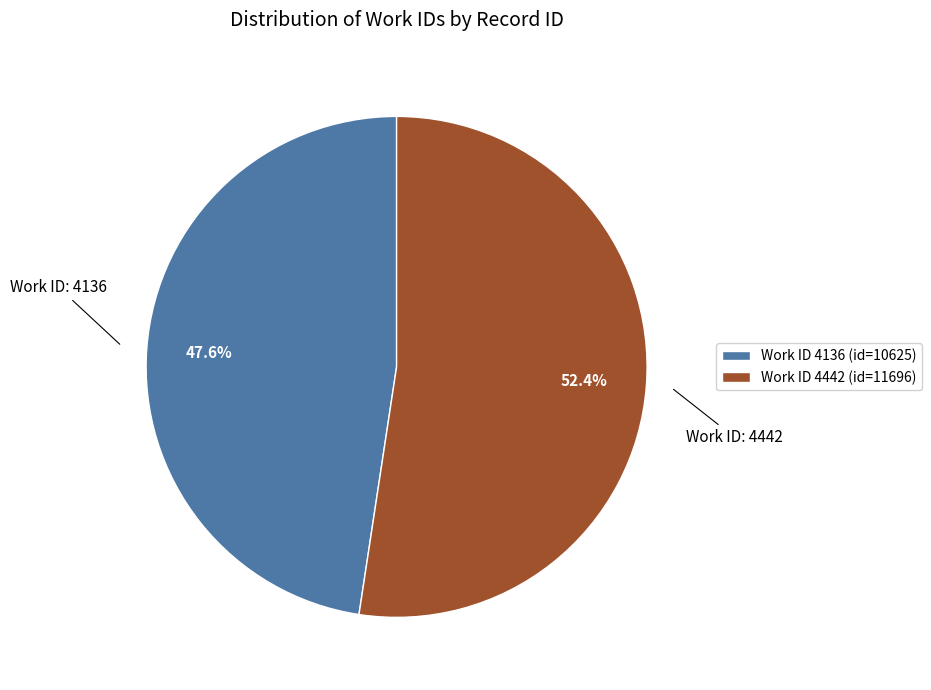

What is the majority slice?

Work ID 4442 (id=11696)